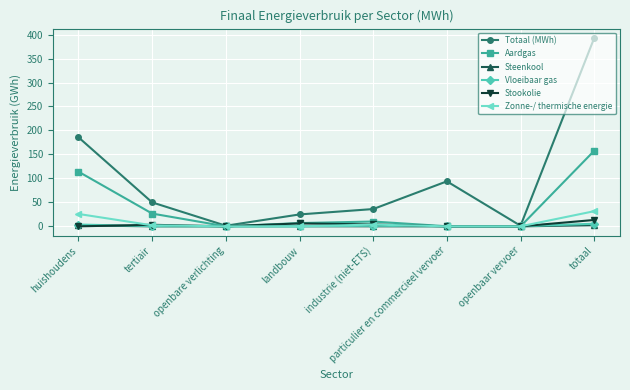

Between huishoudens and particulier en commercieel vervoer, which series saw the biggest shift?

Aardgas